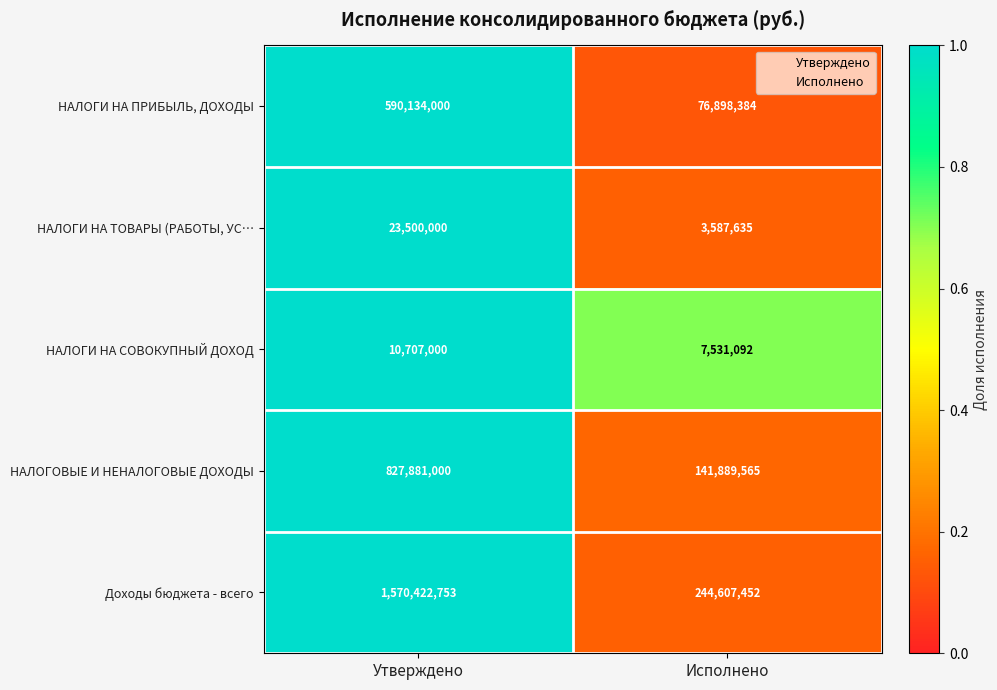

Which series has the largest range (max minus min)?

Доходы бюджета - всего